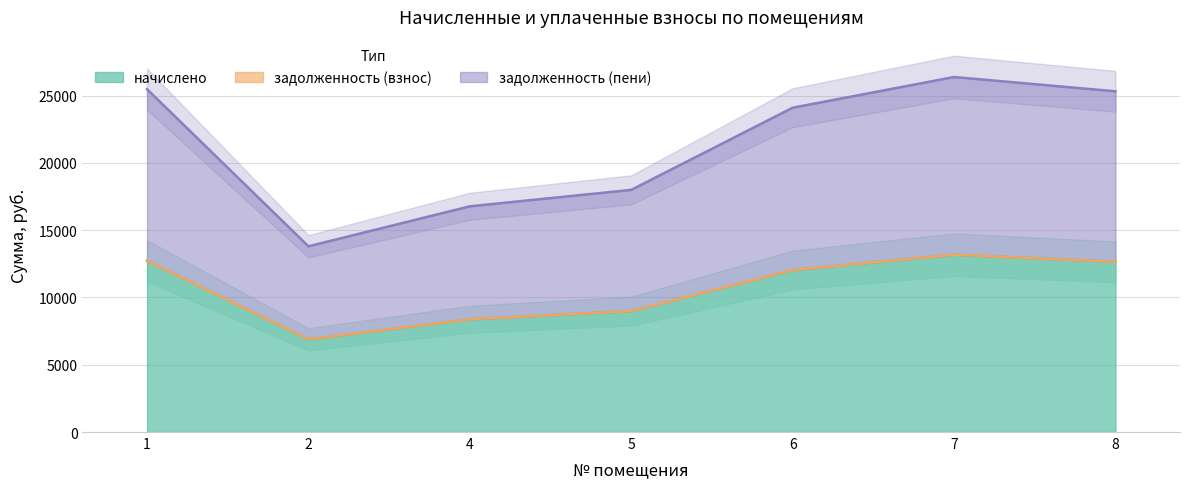

The задолженность (пени) series shows 16772.9 at 4. True or false?

True